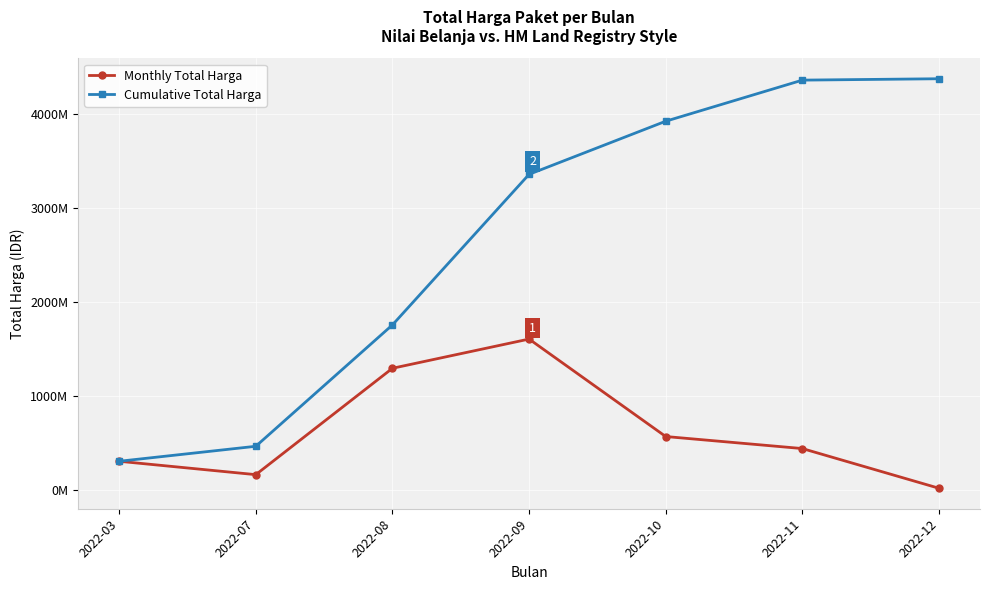

What is the difference between the maximum and second lowest values in the Cumulative Total Harga series?

3915296115